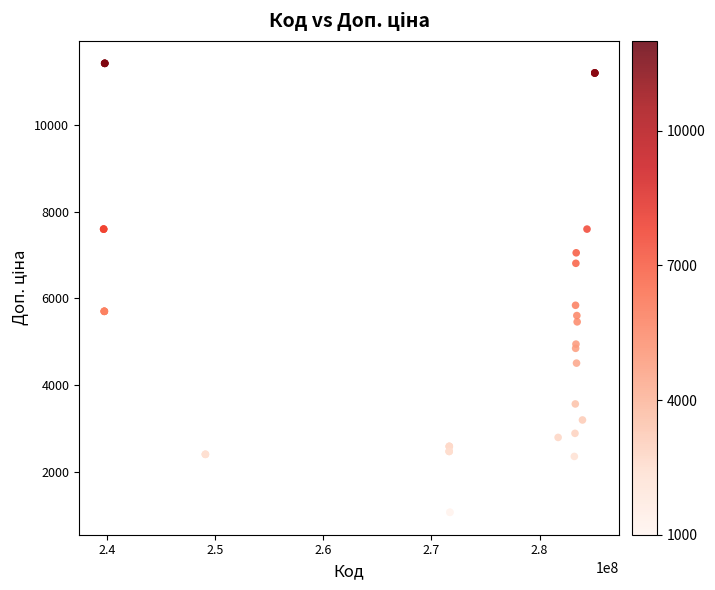

What Y value in the scatter plot is closest to 6245?

5843.9